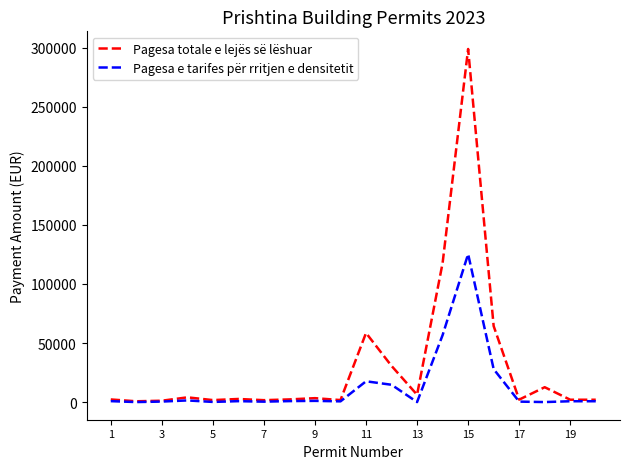

Which series has the largest total across all categories?

Pagesa totale e lejës së lëshuar